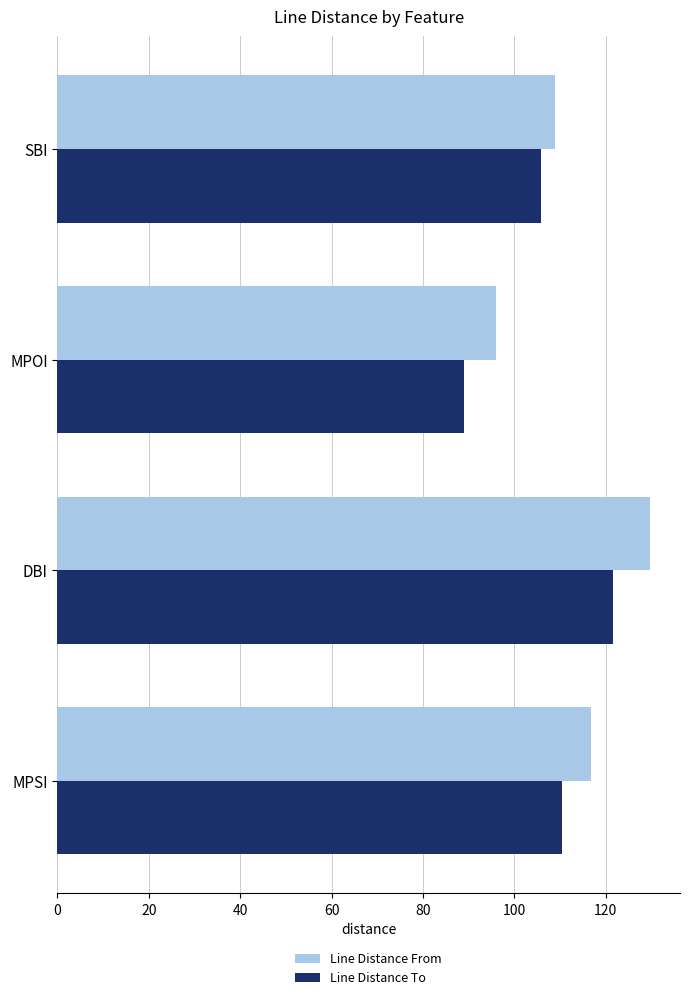

At which category is the sum across all series the highest?

DBI